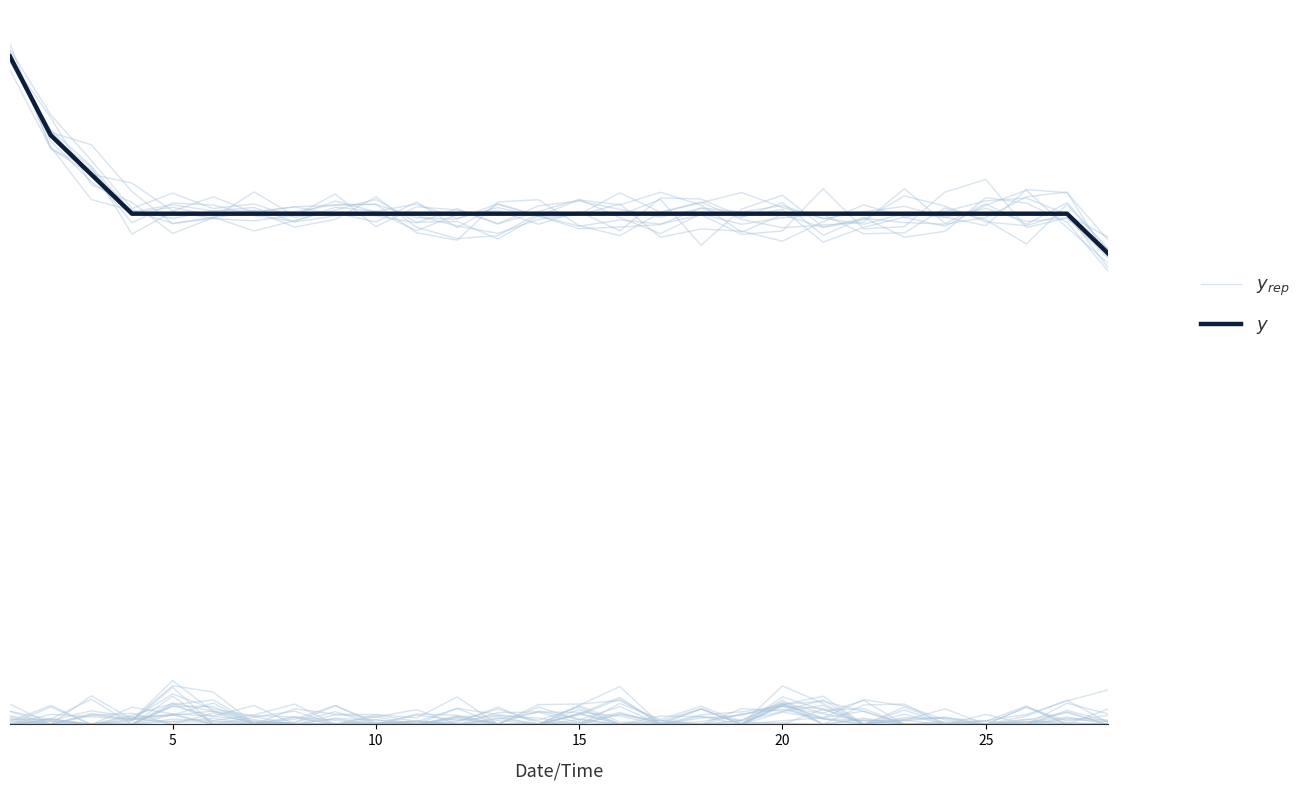

How many data points does each series have?

28